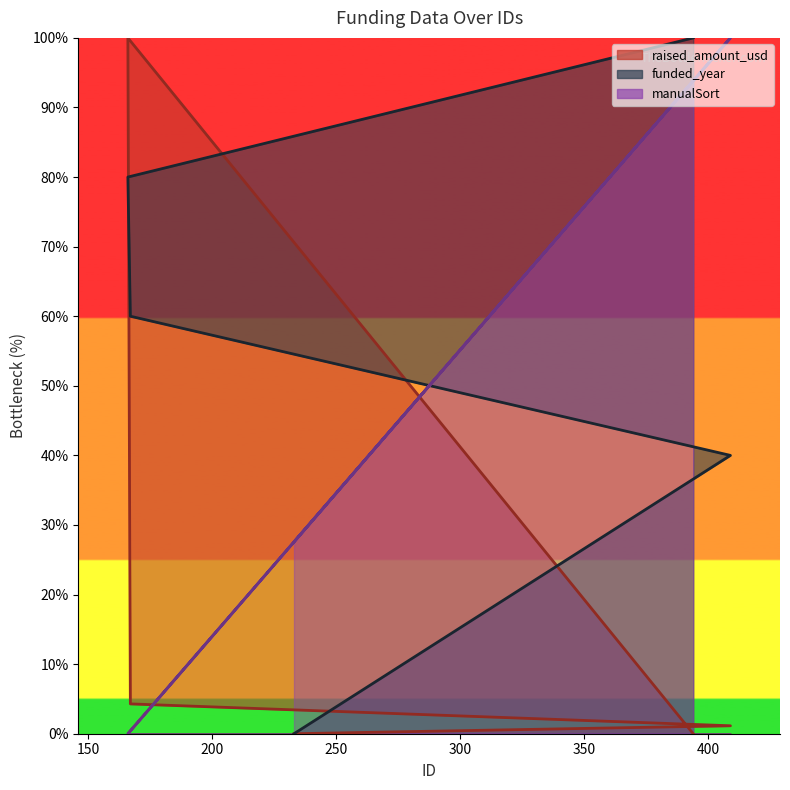

How many lines are shown in the chart?

3